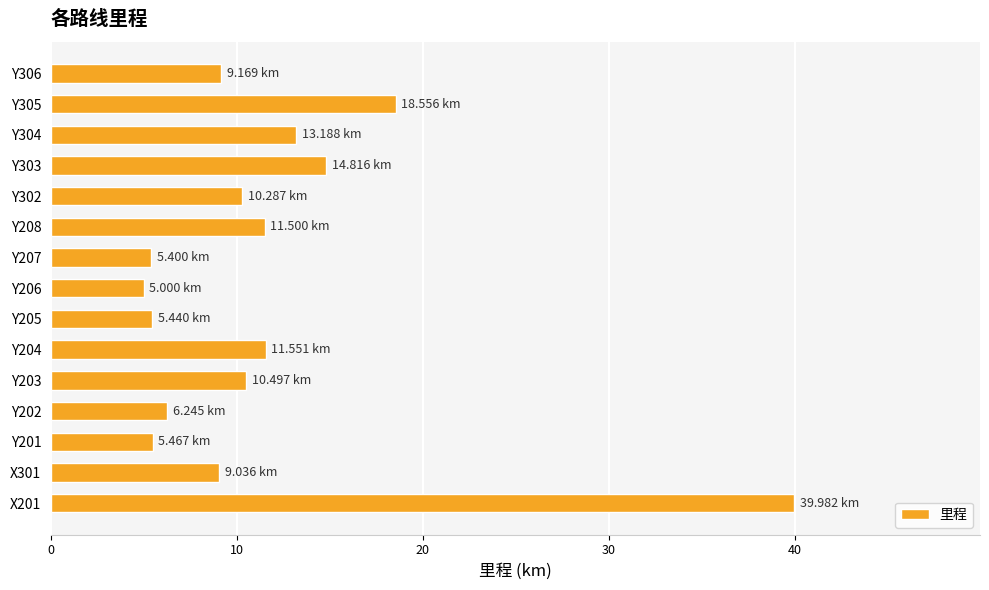

What is the smallest value displayed?

5.0